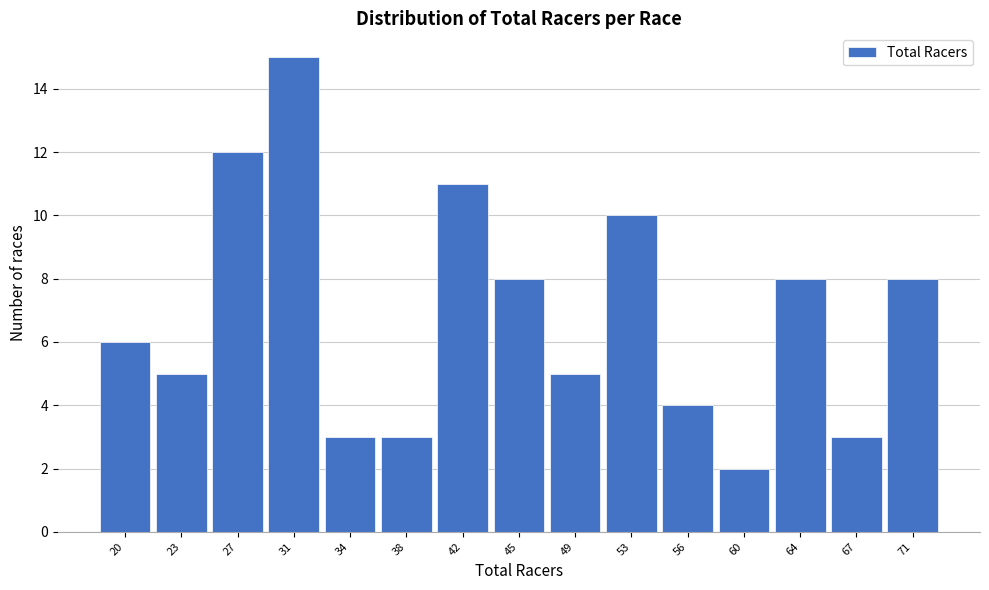

Reading left to right, list all the values displayed in this chart.

20=6	23=5	27=12	31=15	34=3	38=3	42=11	45=8	49=5	53=10	56=4	60=2	64=8	67=3	71=8